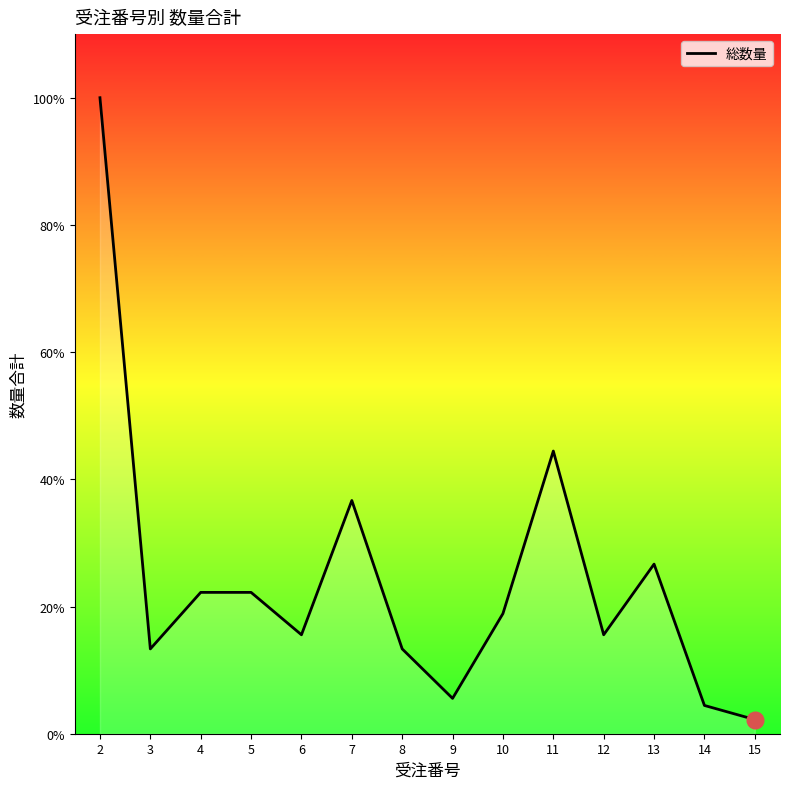

Does the chart display data point markers on the line(s)?

No